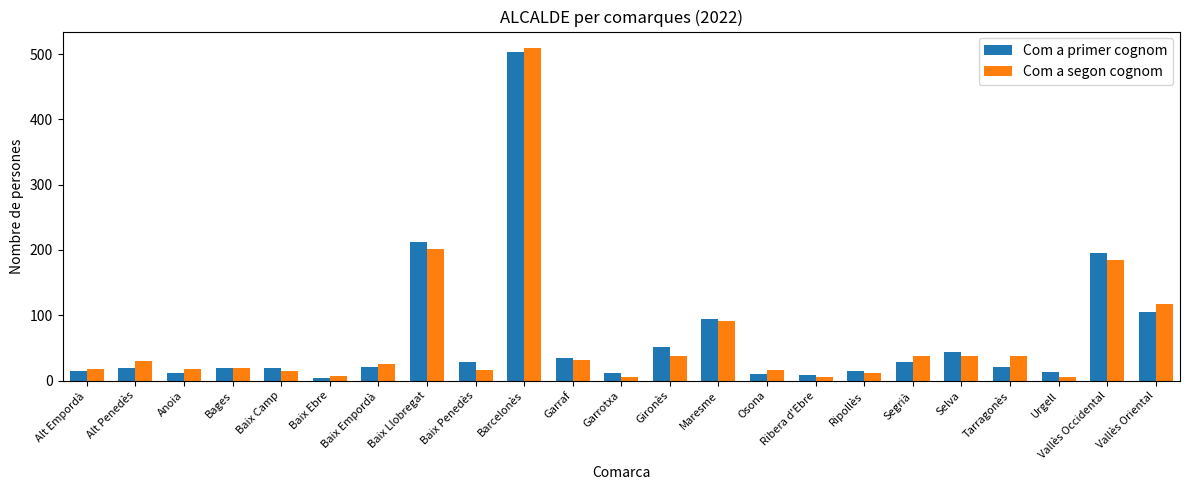

How many groups of bars are there?

23